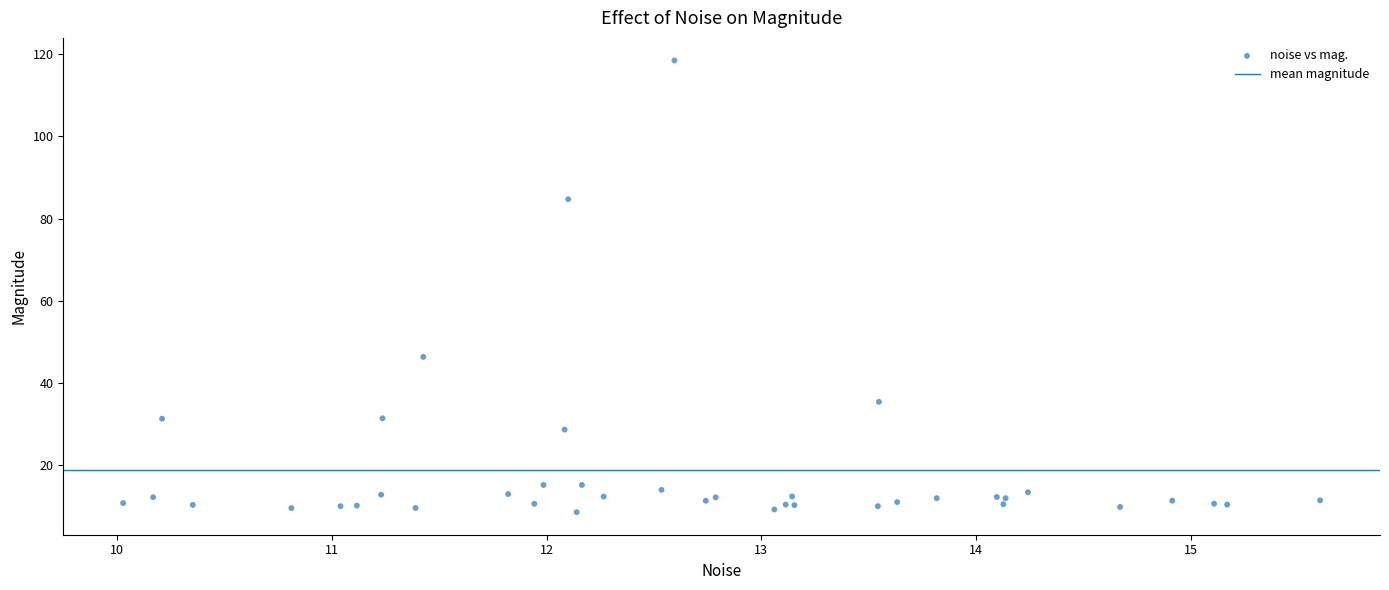

What Y value in the scatter plot is closest to 63?

46.4